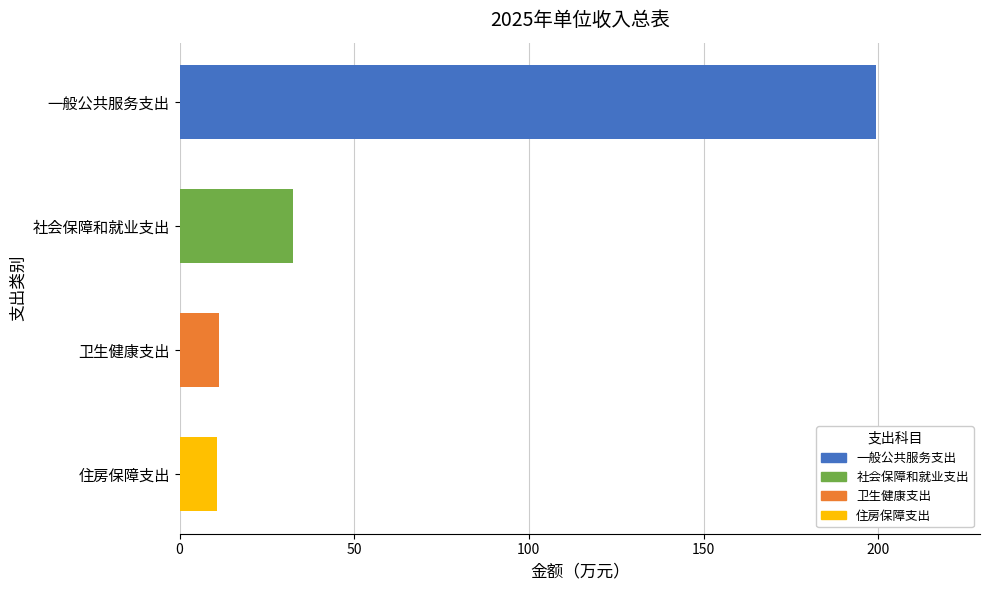

What is the maximum value shown in the chart?

199.3